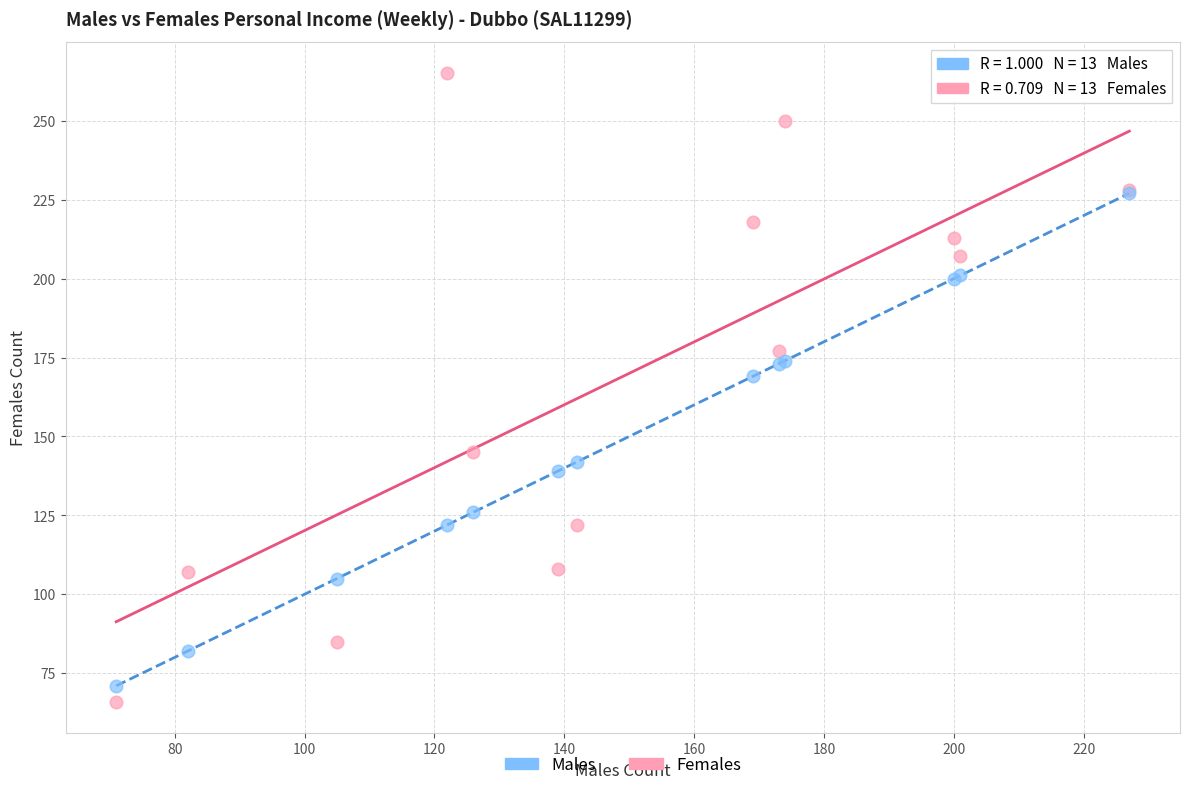

In the Females series, what Y value is closest to 165?

177